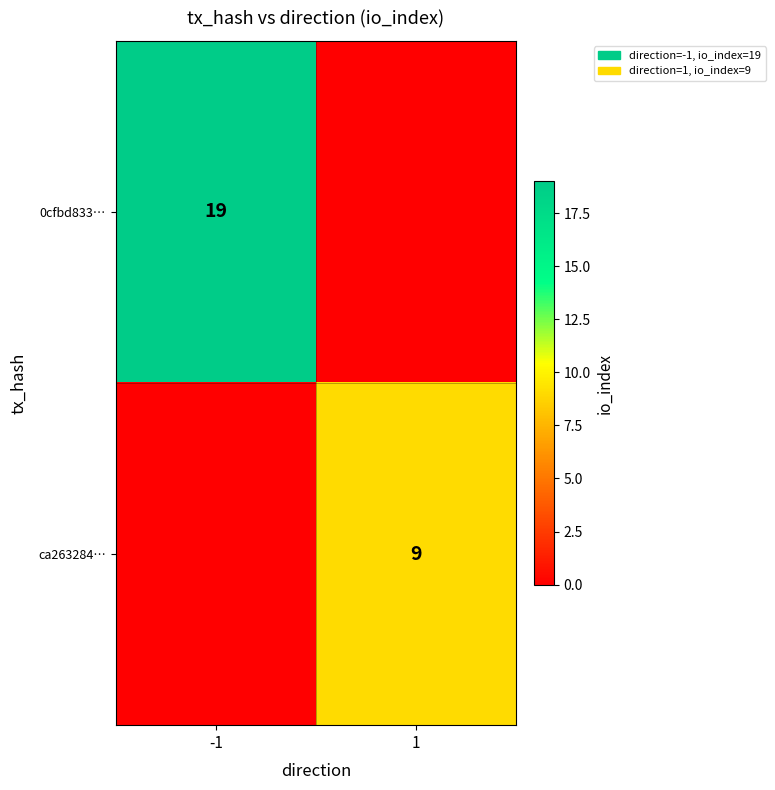

The 0cfbd833… series shows 12 at -1. True or false?

False